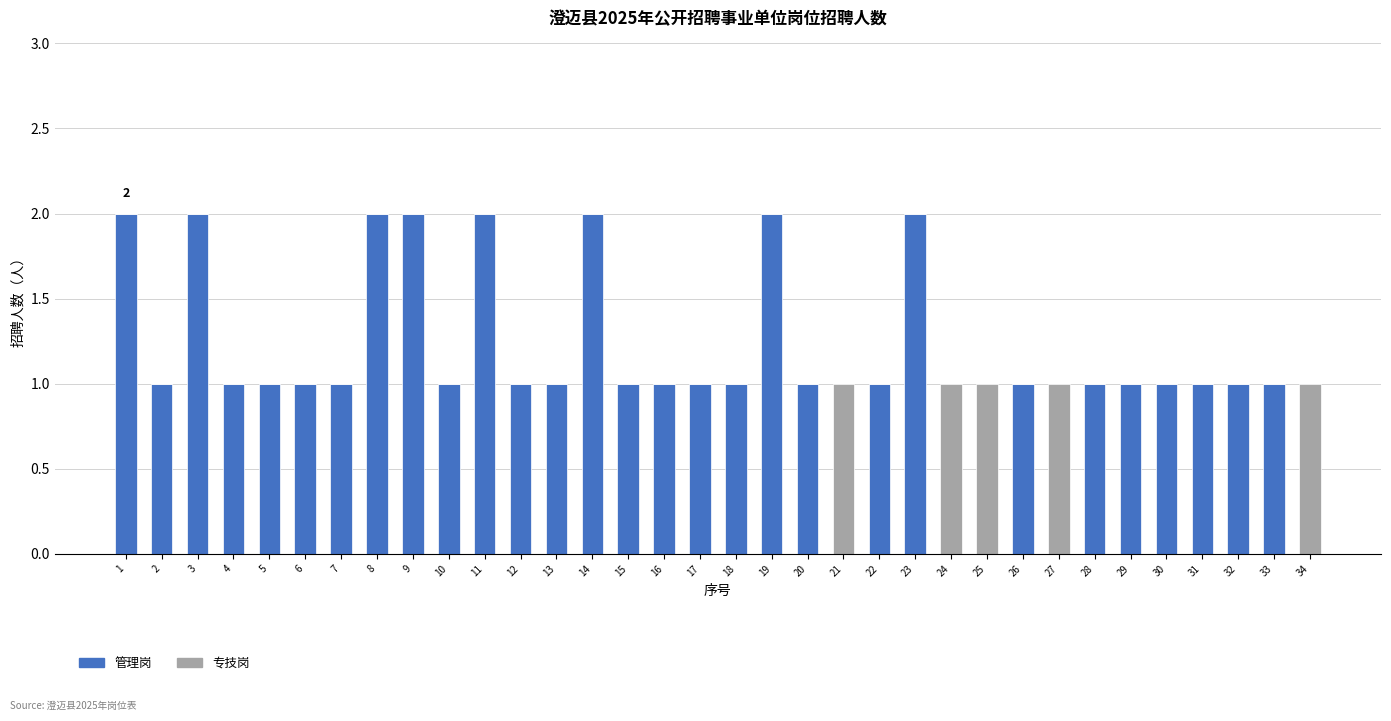

True or false: 管理岗 has a value of 1 at 2.

True